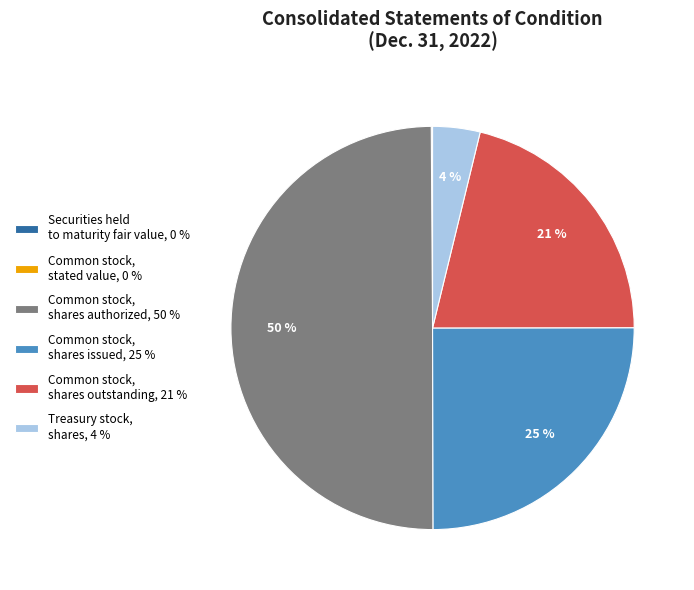

What percentage is the Treasury stock, shares slice, to the nearest percent?

4%